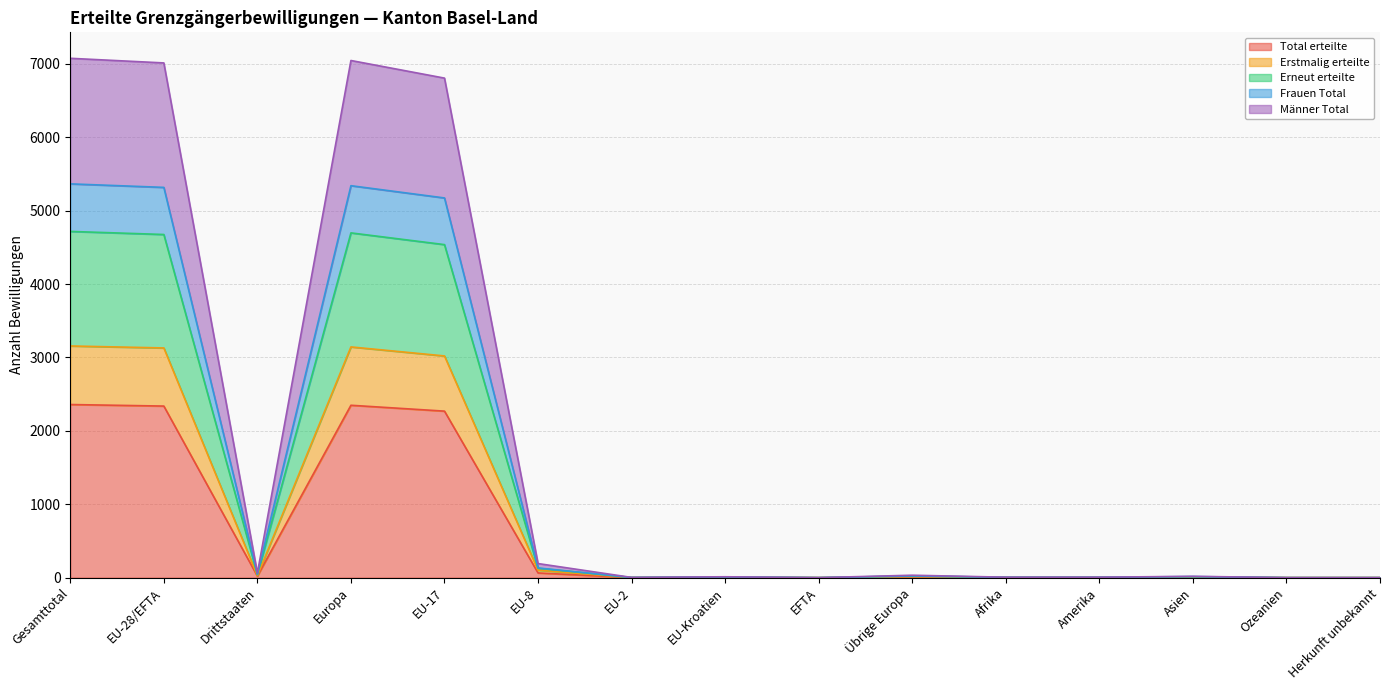

Which category has the lowest value across all series?

EFTA